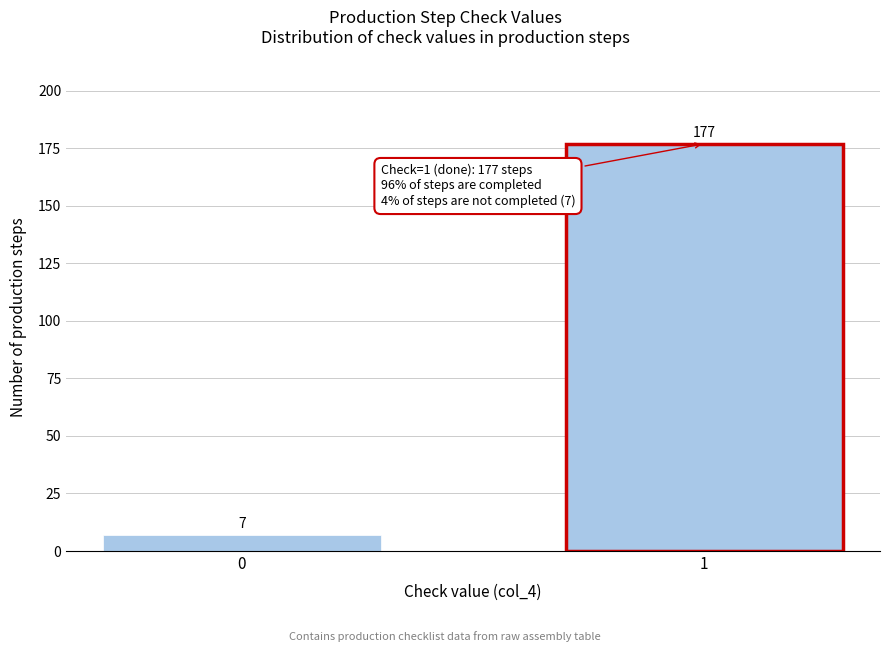

Reading left to right, list all the values displayed in this chart.

0=7	1=177